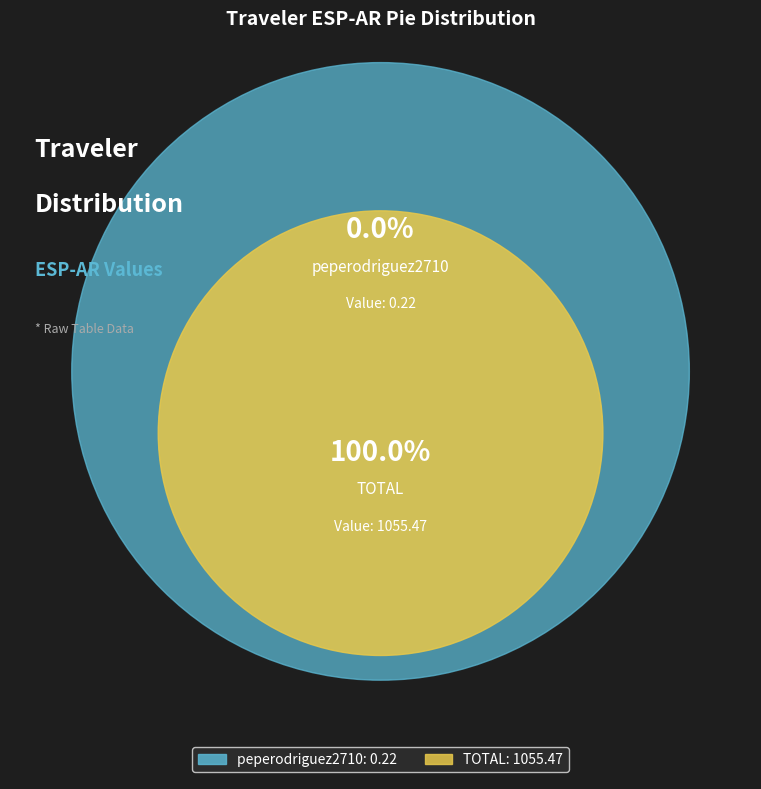

Between peperodriguez2710 and TOTAL, which is larger?

TOTAL